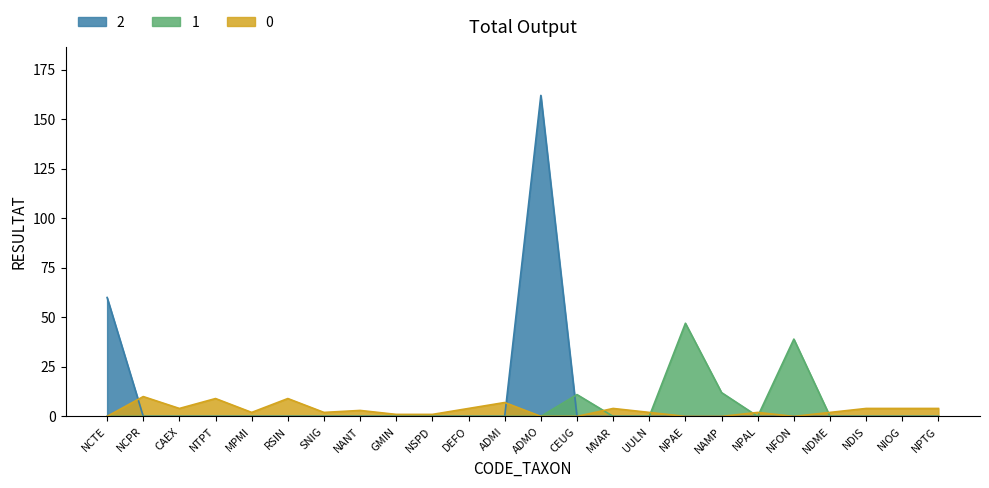

What is the greatest value displayed?

162